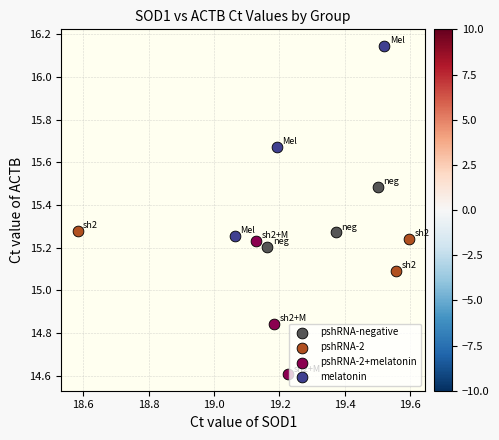

Which series reaches the maximum Y coordinate?

melatonin